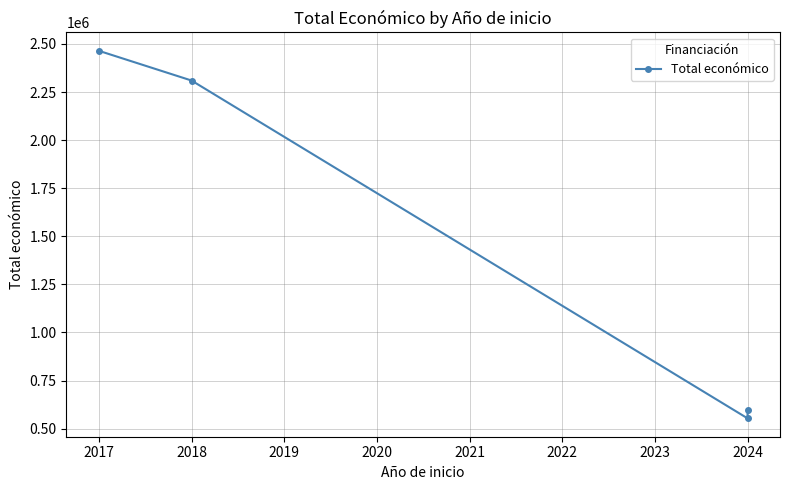

How many data points are above 2310026?

1